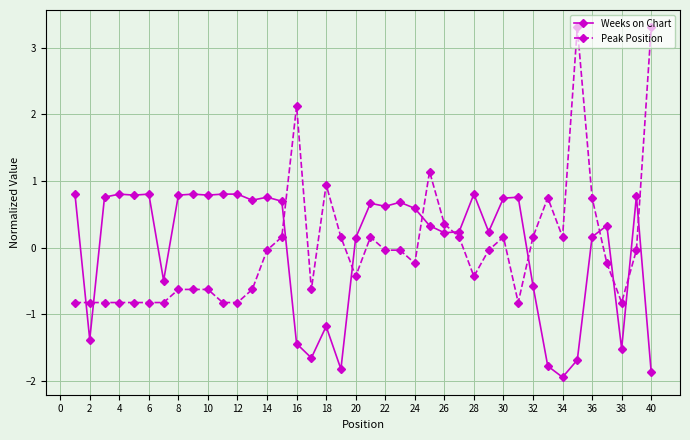

True or false: Weeks on Chart has more than 0 interior local peaks.

True